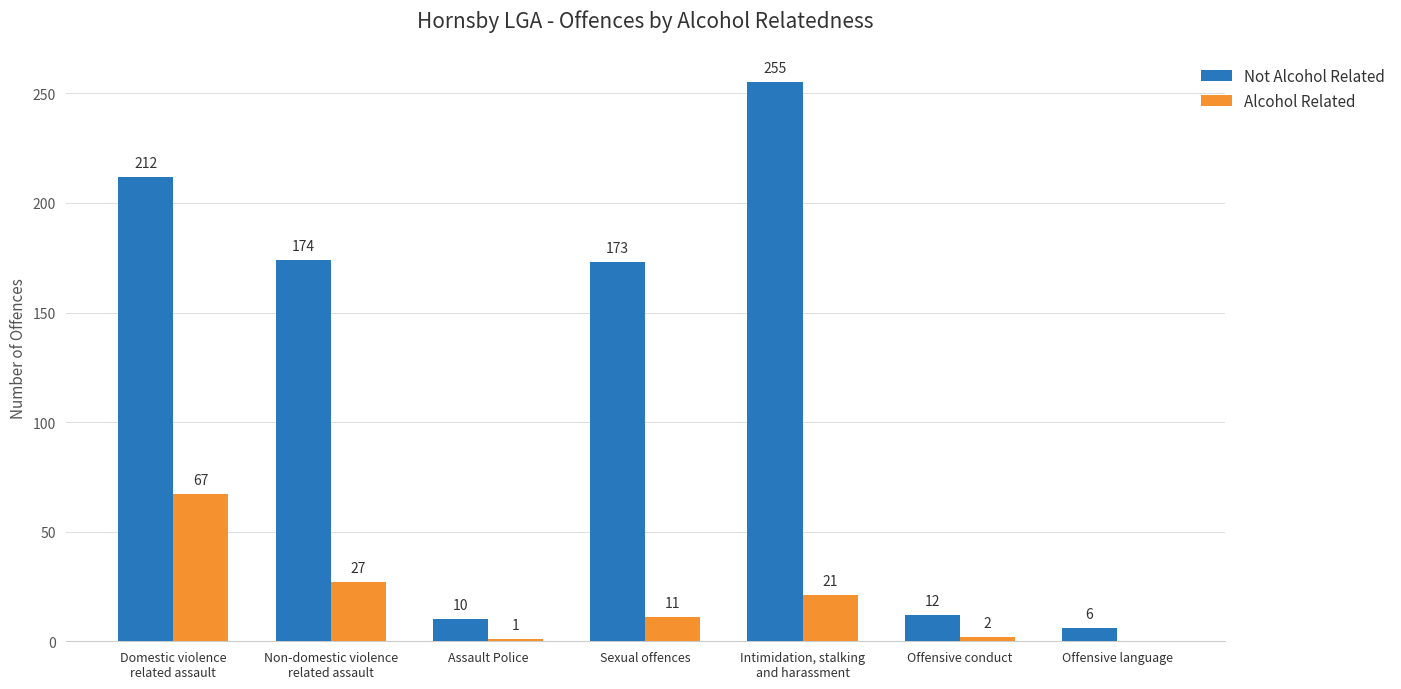

What is the greatest value displayed?

255